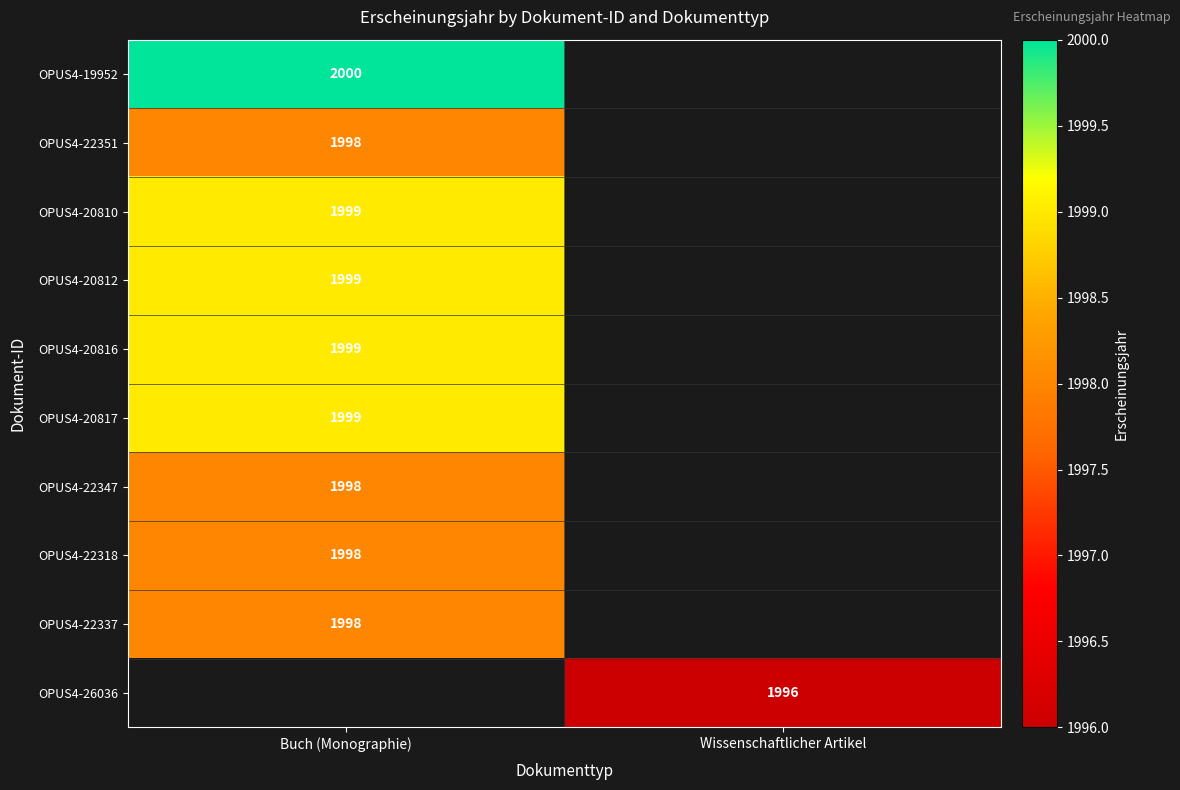

The value of OPUS4-22351 at Buch (Monographie) is 690.6. True or false?

False